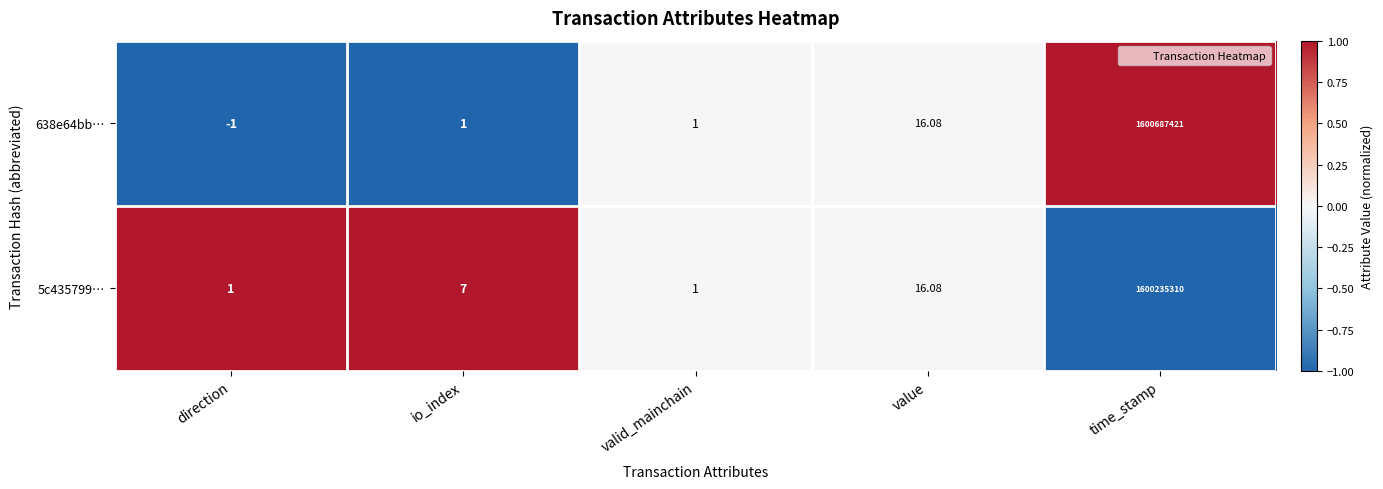

At direction, list the series in order from smallest to largest.

638e64bb…, 5c435799…